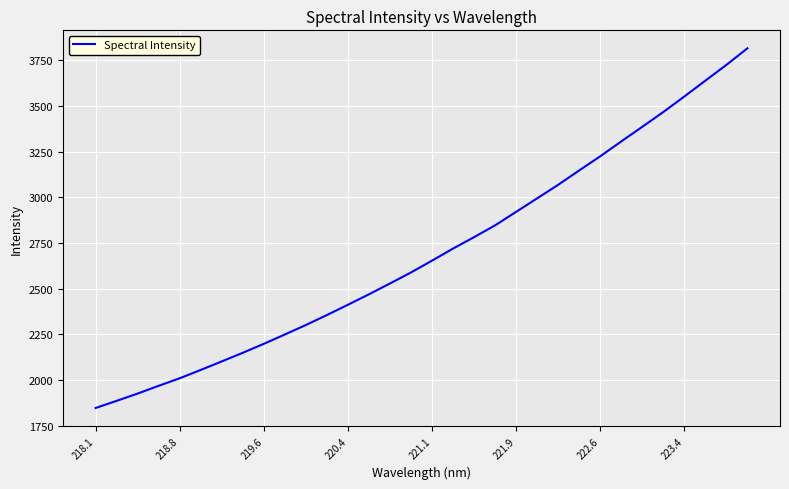

What is the difference between the maximum and minimum values?

1967.7